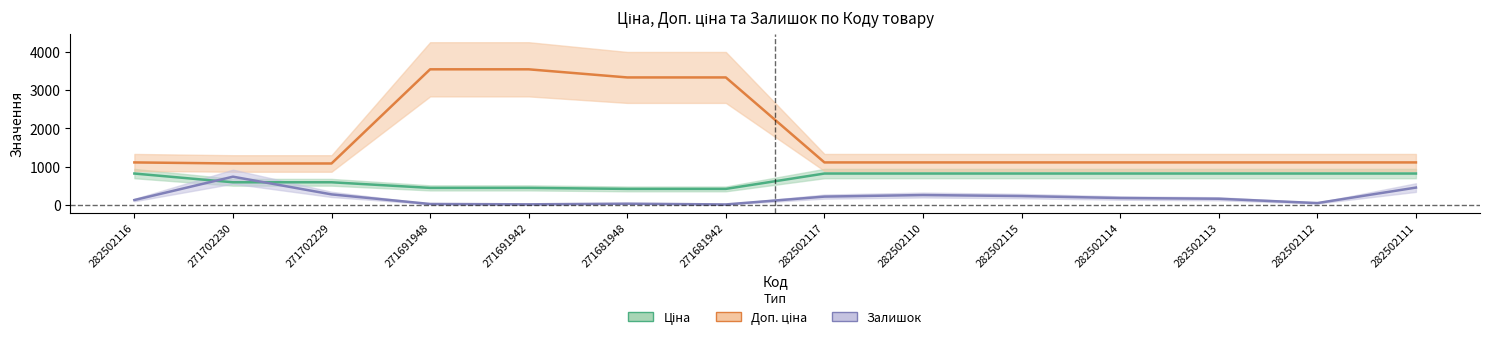

Between 282502114 and 282502113, which series saw the biggest shift?

Залишок